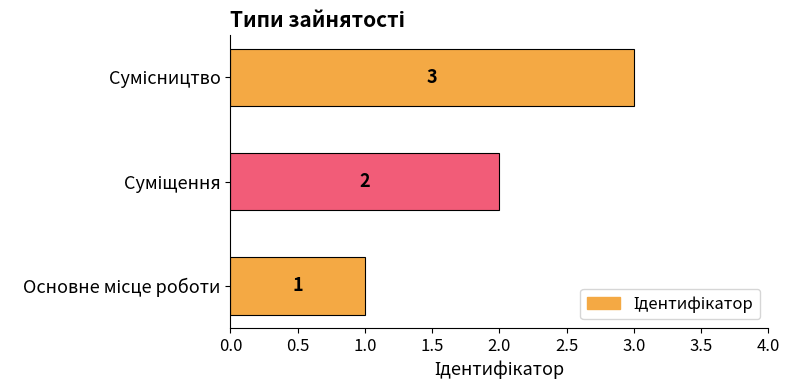

What is the sum of all values?

6